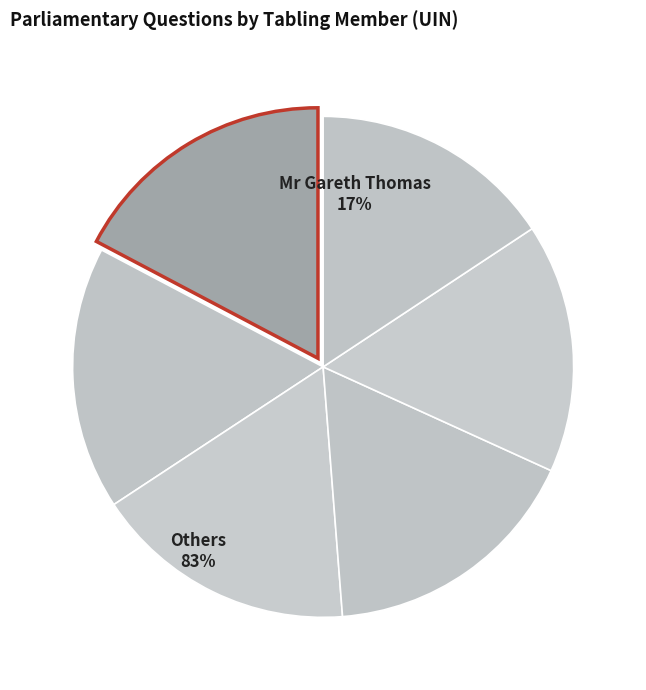

How many slices are in this pie chart?

6